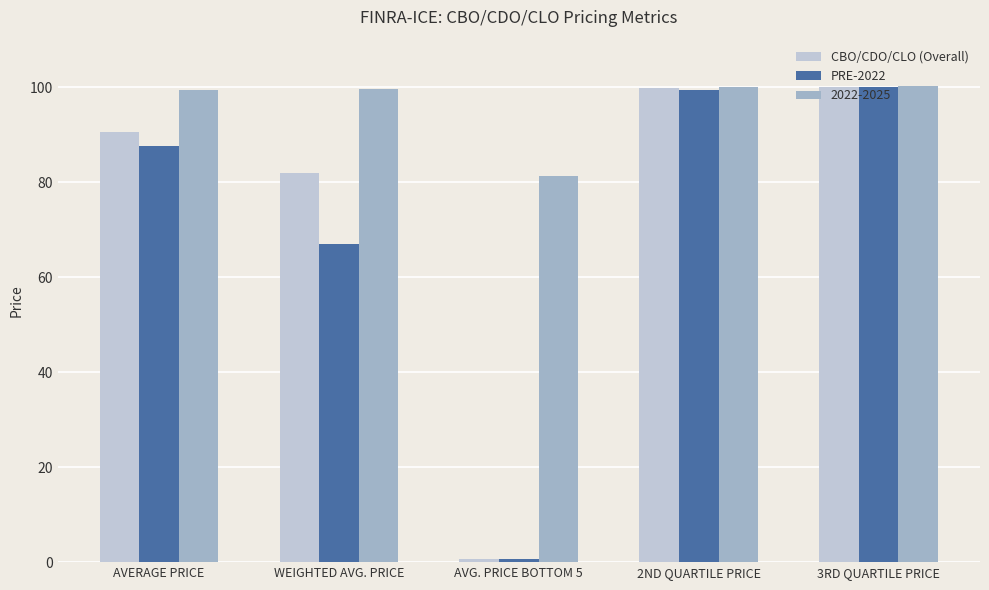

At how many categories does at least one series exceed 6?

5